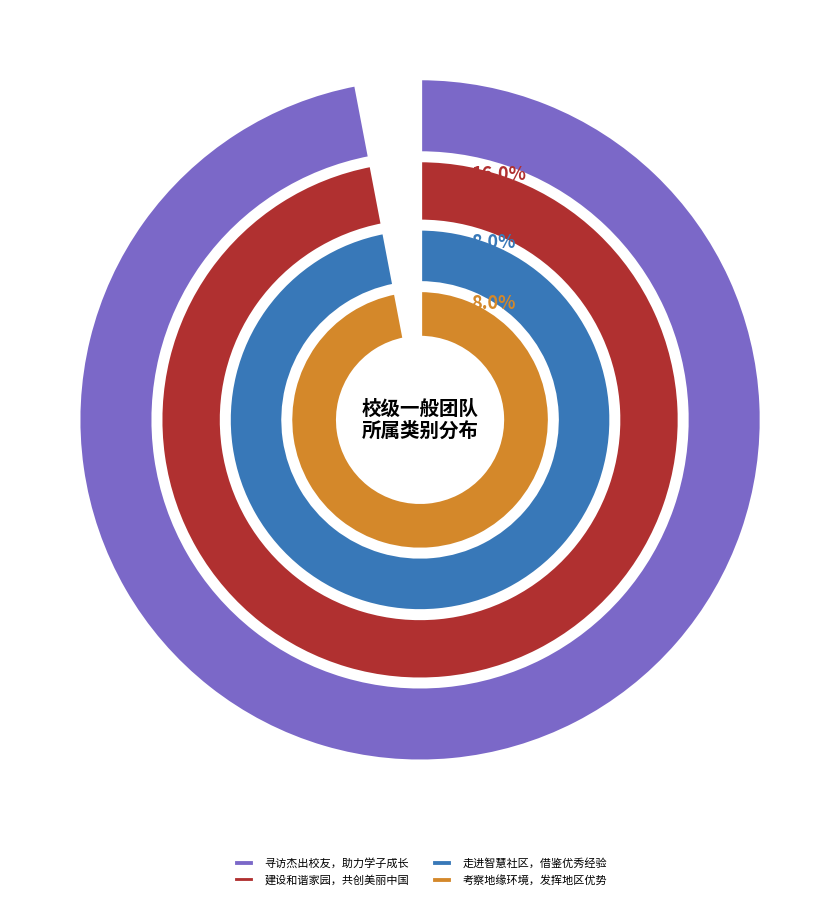

True or false: 探寻海关合作，提升通关能力 accounts for 1% of the total.

False